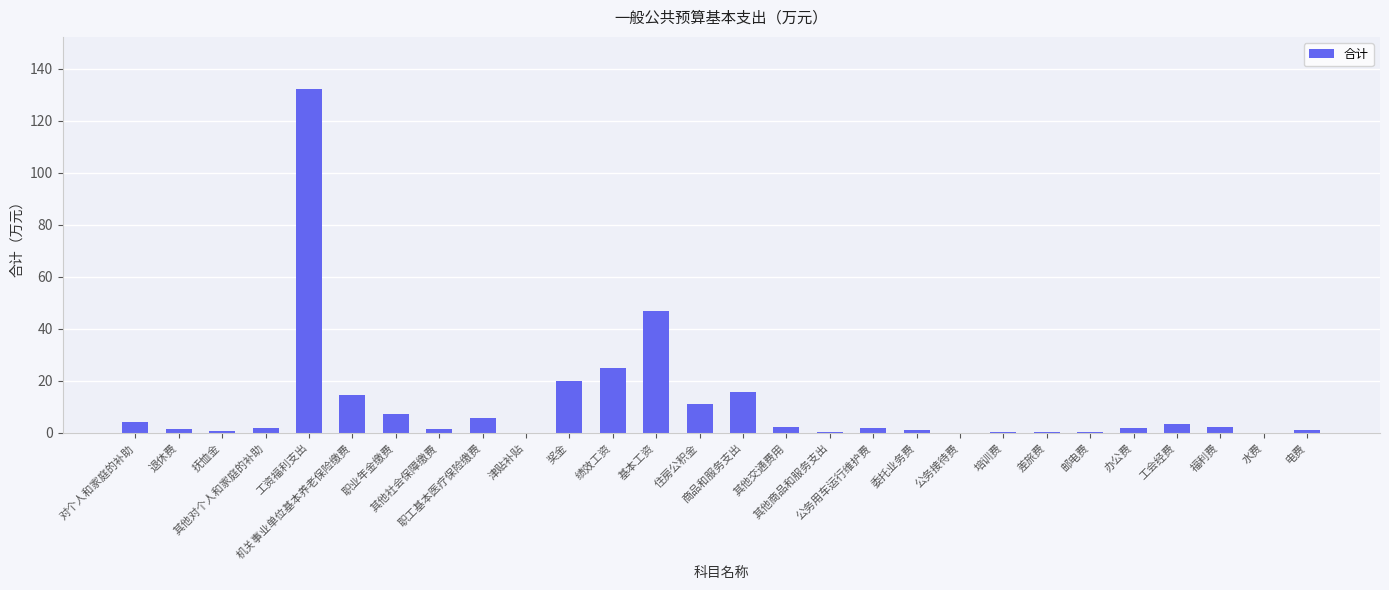

The value at 基本工资 is 77.4. True or false?

False